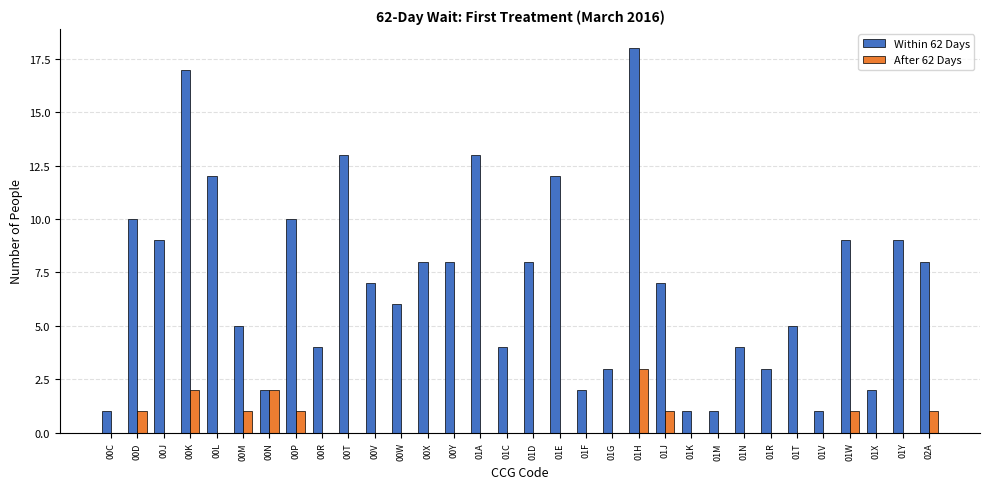

What is the sum of all Within 62 Days values?

222